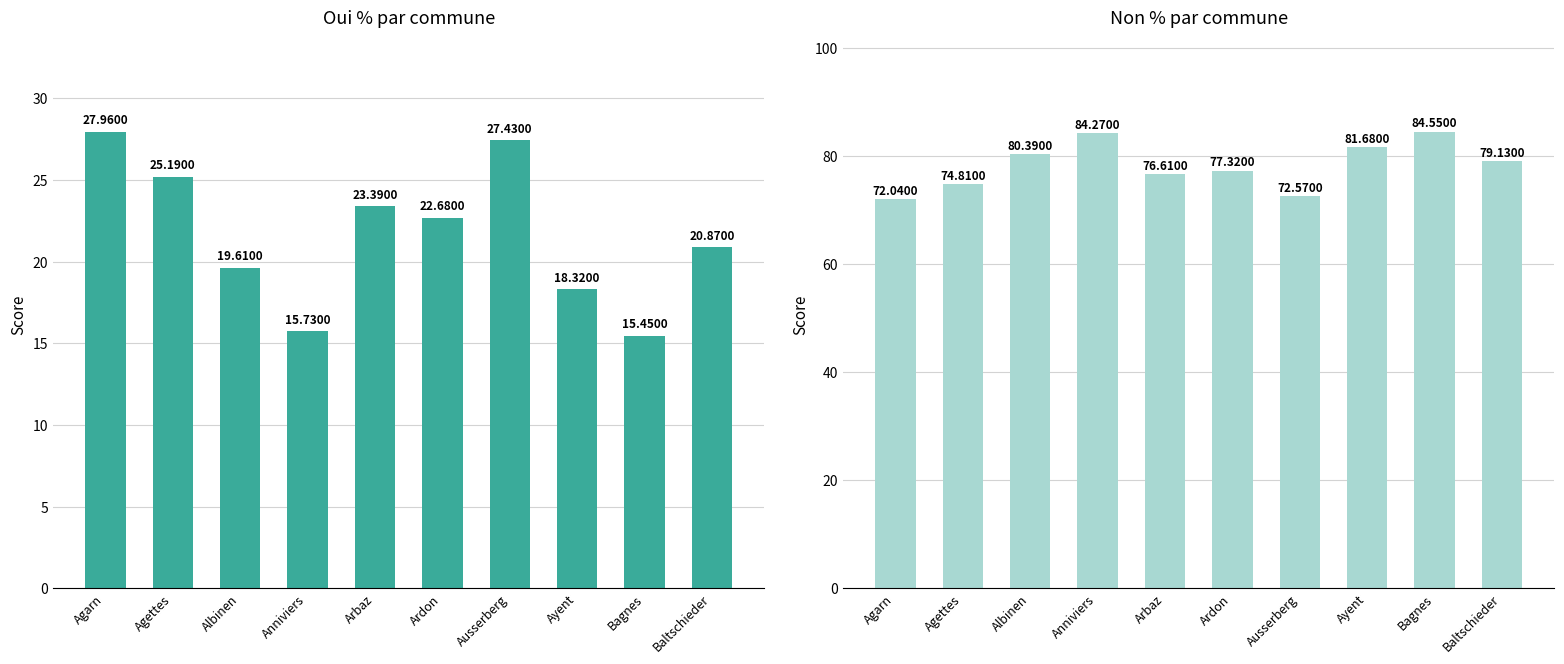

What is the spread (max minus min) of values at Anniviers?

68.5